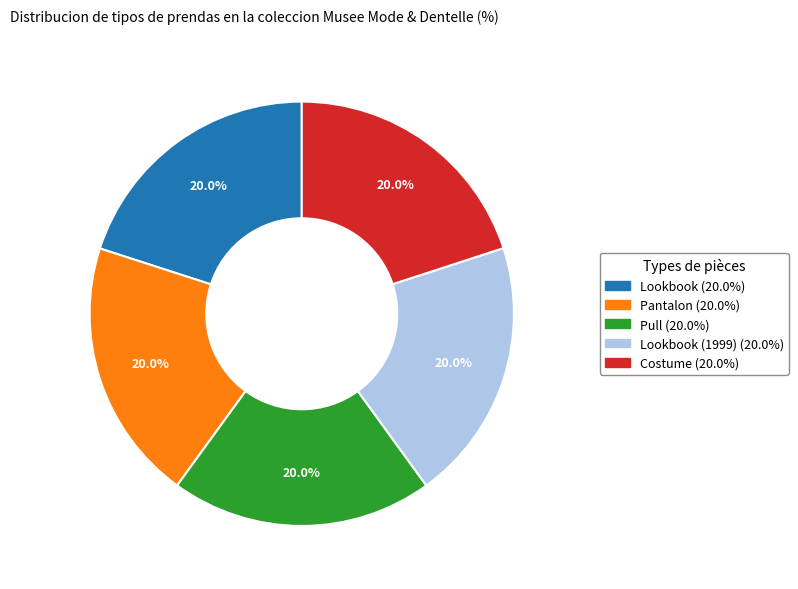

Does any single category account for the majority?

No